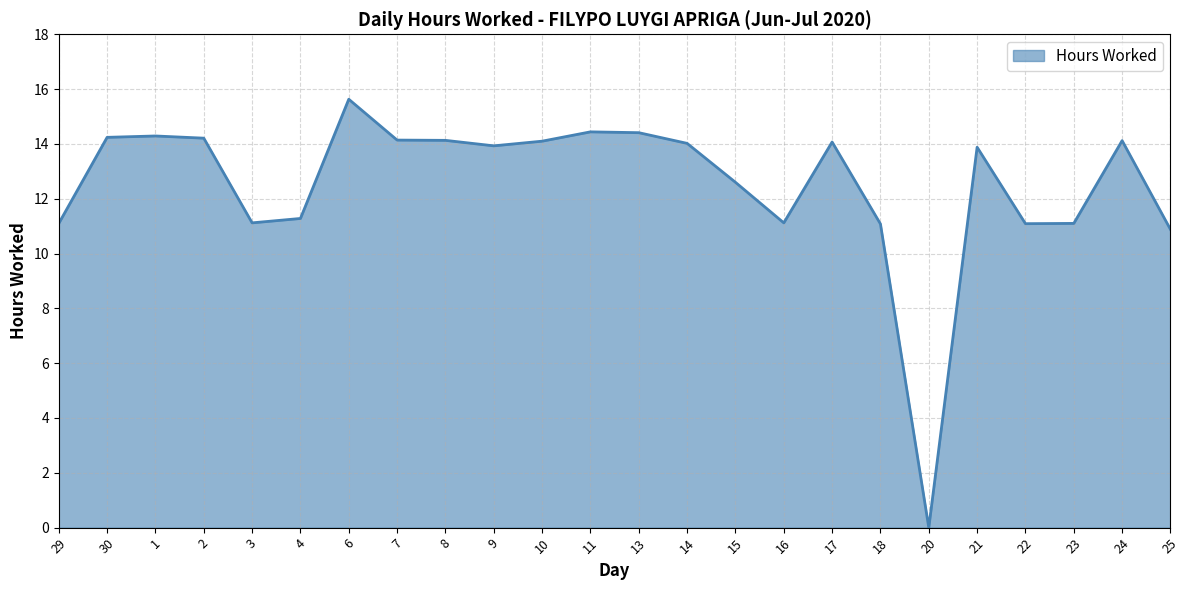

What is the change in value from 29 to 4?

+0.2